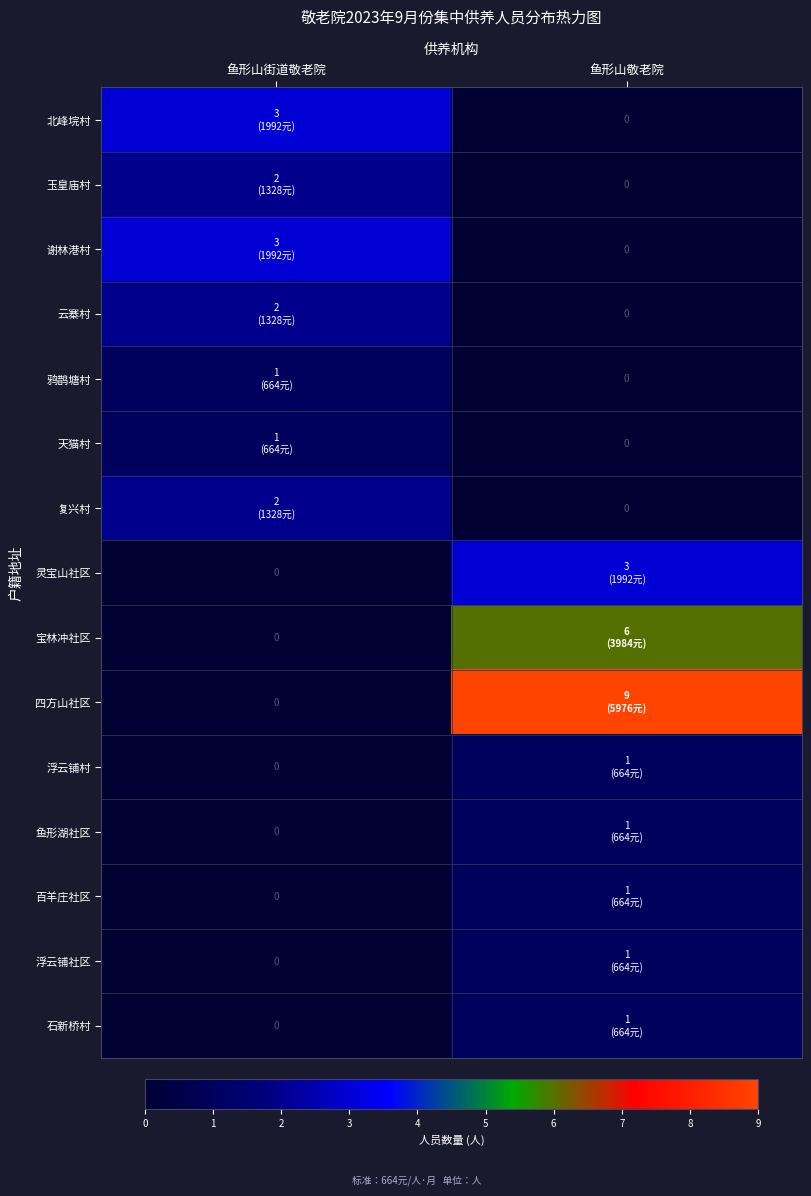

Where is 复兴村 nearest to the value 1?

鱼形山街道敬老院